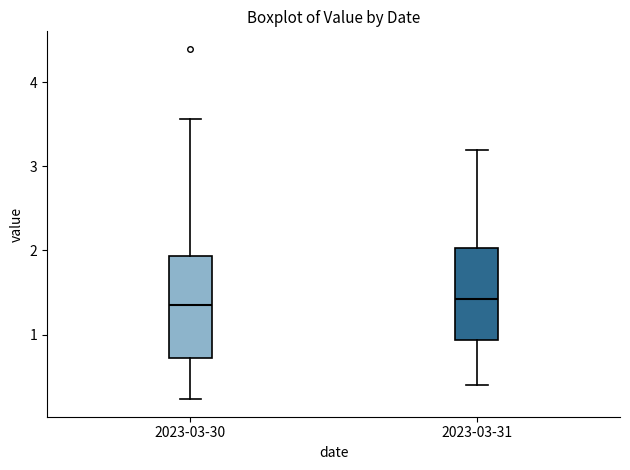

Where does the upper whisker of the box for 2023-03-31 end on the y-axis? The values are not printed on the chart, so give them approximately, as read against the axis.

3.2